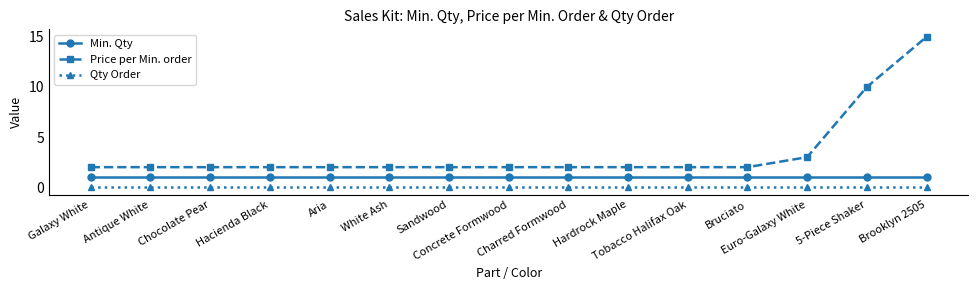

At which category is the sum across all series the highest?

Brooklyn 2505